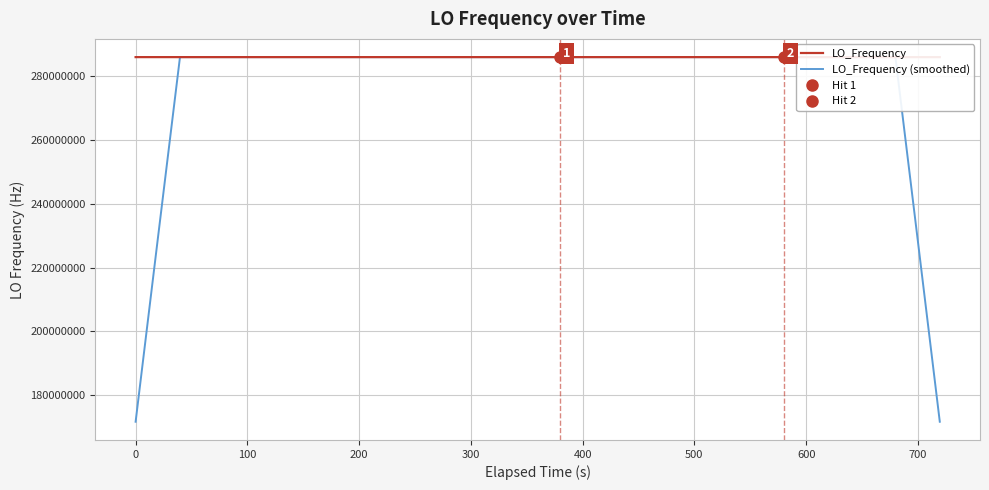

How many data points does each series have?

40